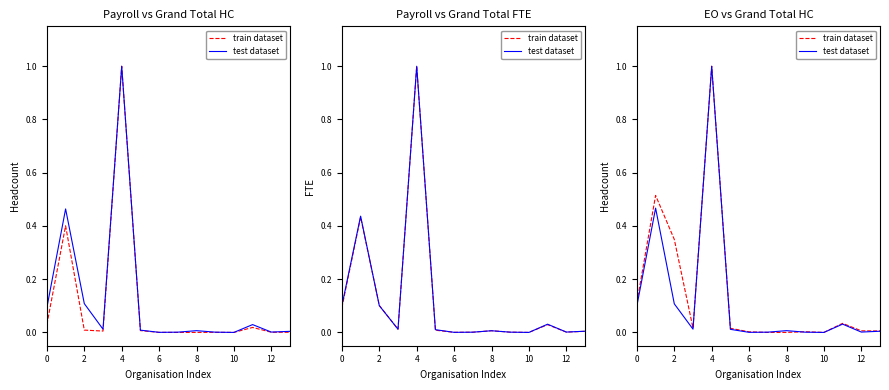

At 0, list the series in order from largest to smallest.

train dataset, test dataset